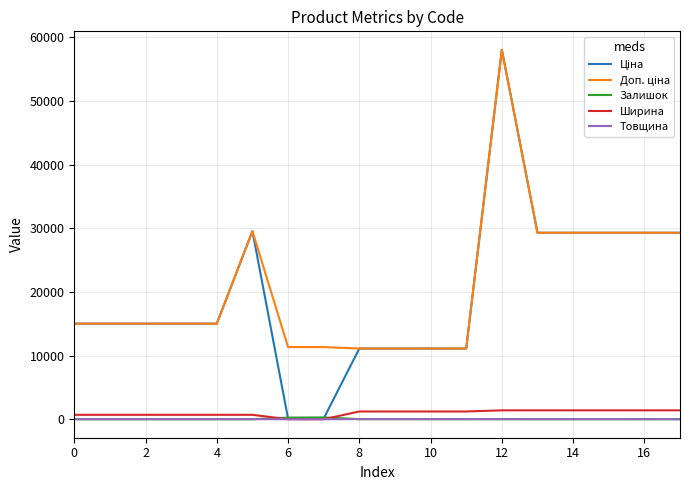

At which category is the sum across all series the highest?

12